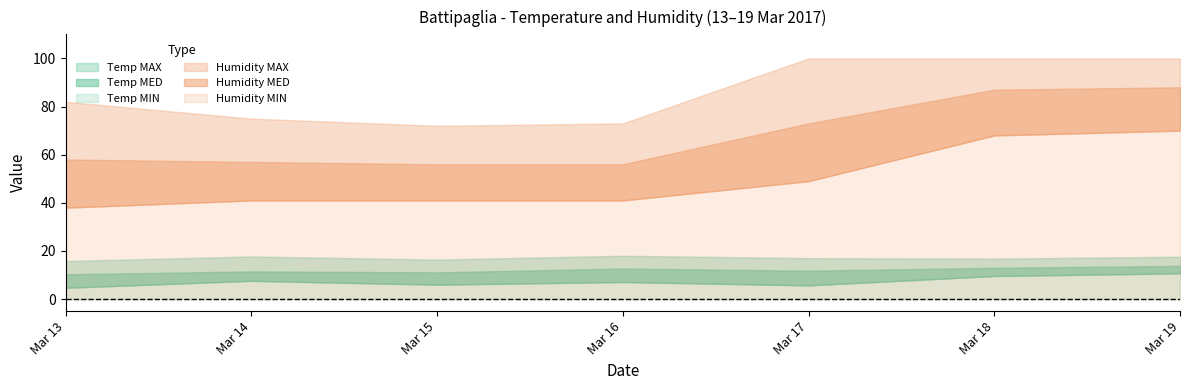

What are all the series names shown in the legend?

Temp MAX, Temp MED, Temp MIN, Humidity MAX, Humidity MED, Humidity MIN